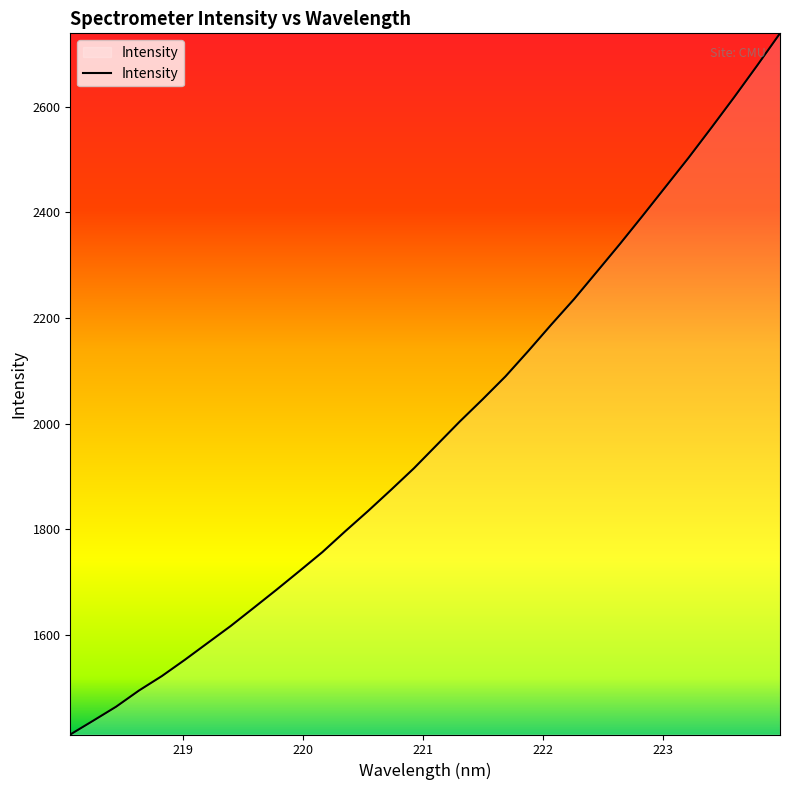

How many categories are shown in the chart?

32